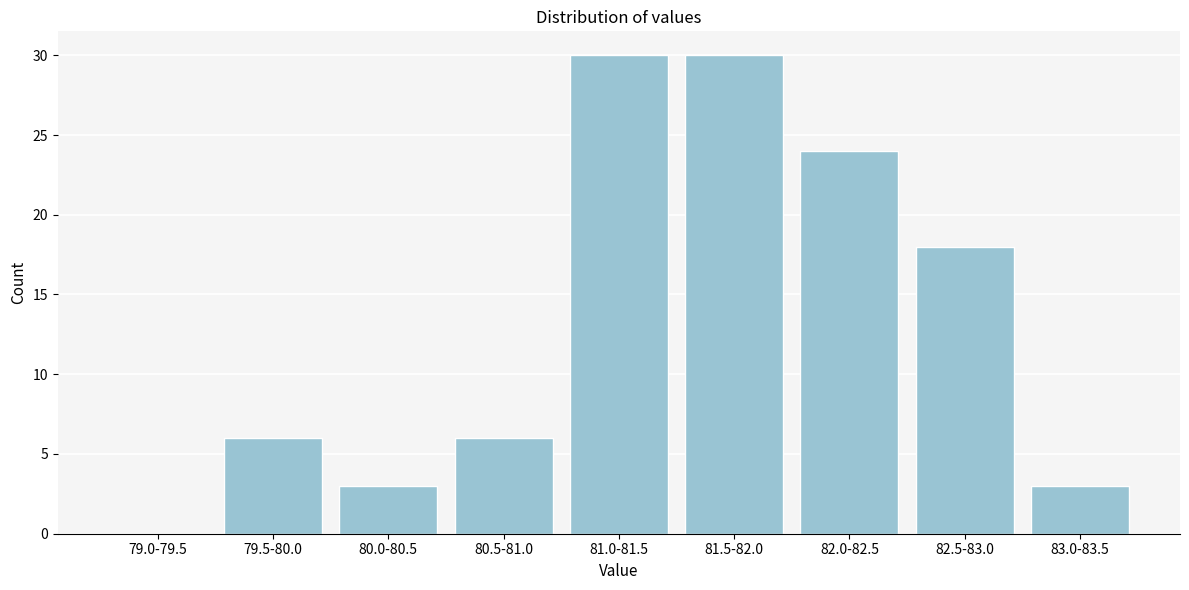

Reading left to right, extract all data points from this chart.

79.0-79.5=0	79.5-80.0=6	80.0-80.5=3	80.5-81.0=6	81.0-81.5=30	81.5-82.0=30	82.0-82.5=24	82.5-83.0=18	83.0-83.5=3